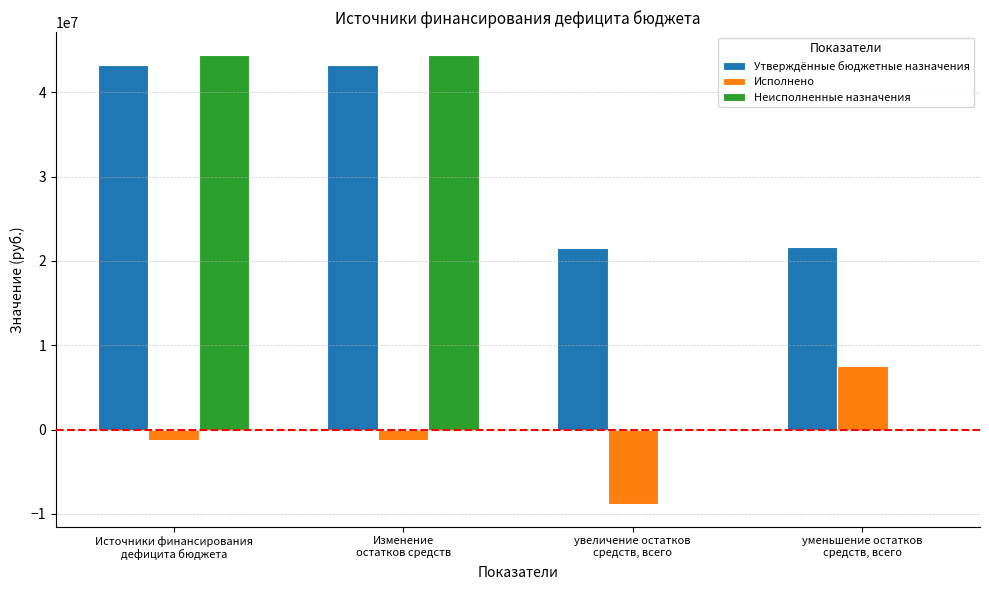

Are the bars horizontal?

No